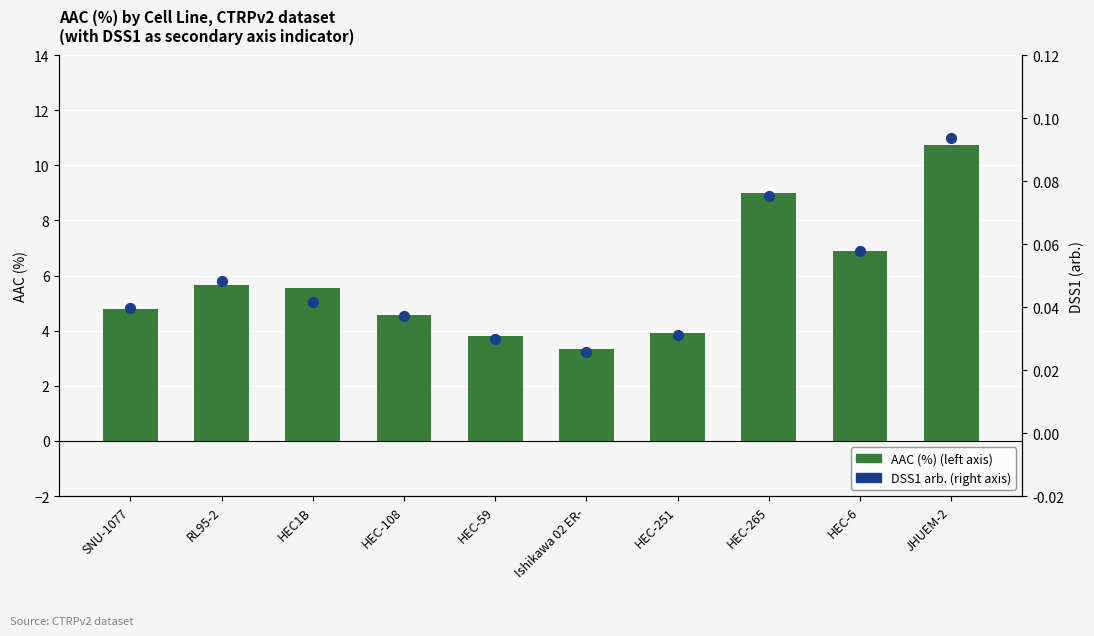

What is the total value across all series at HEC-251?

4.0